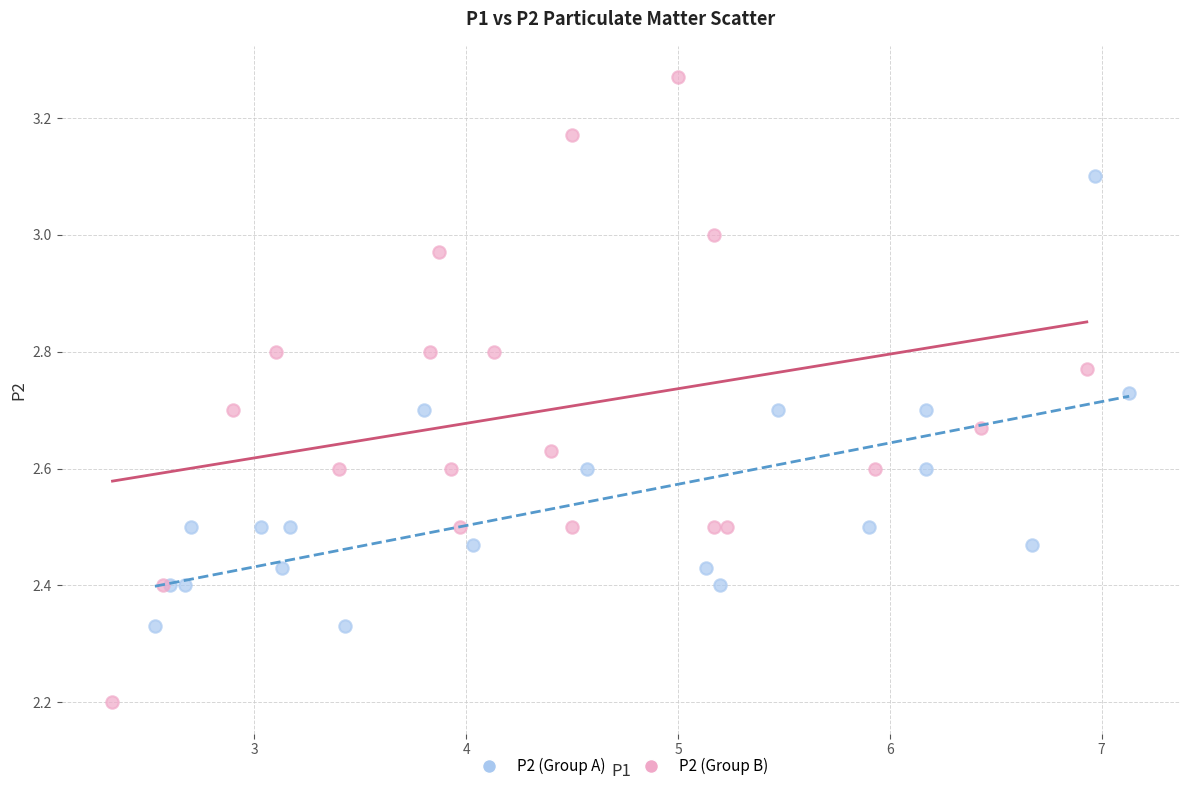

Which series reaches the minimum Y coordinate?

P2 (Group B)